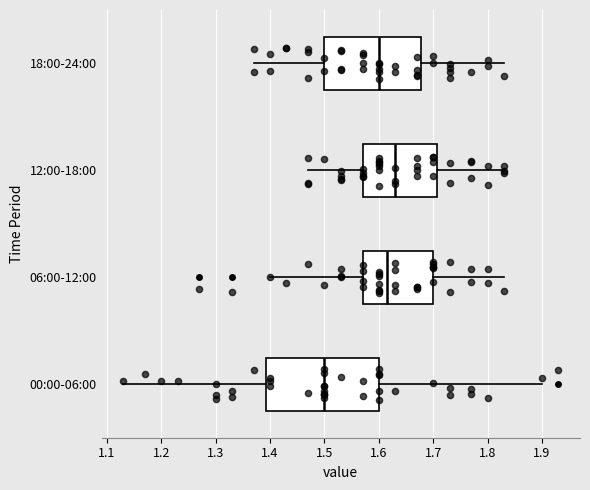

Where does the left whisker of the box for 18:00-24:00 end on the x-axis? The values are not printed on the chart, so give them approximately, as read against the axis.

1.37